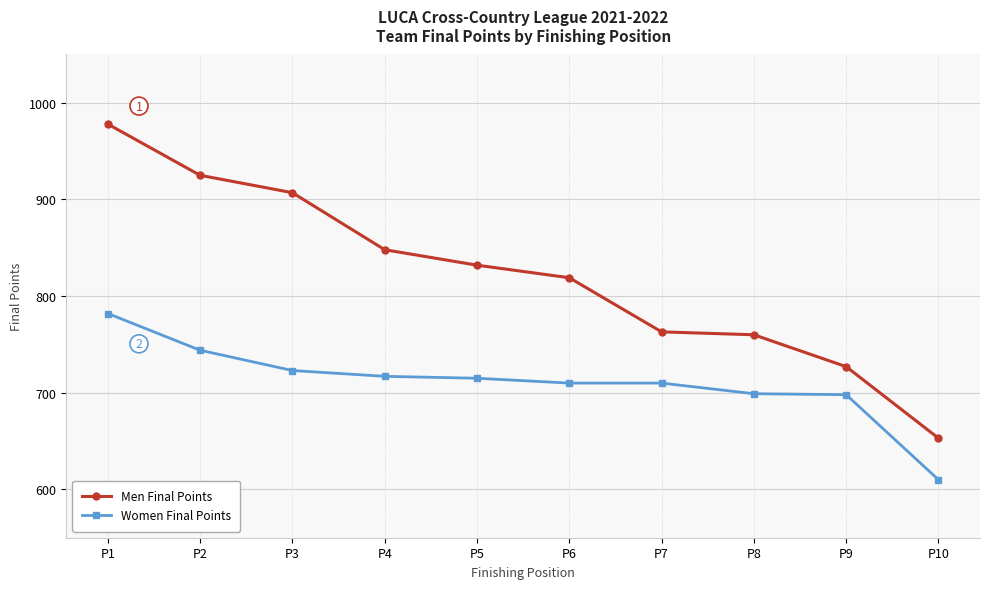

What is the sum of all Men Final Points values?

8212